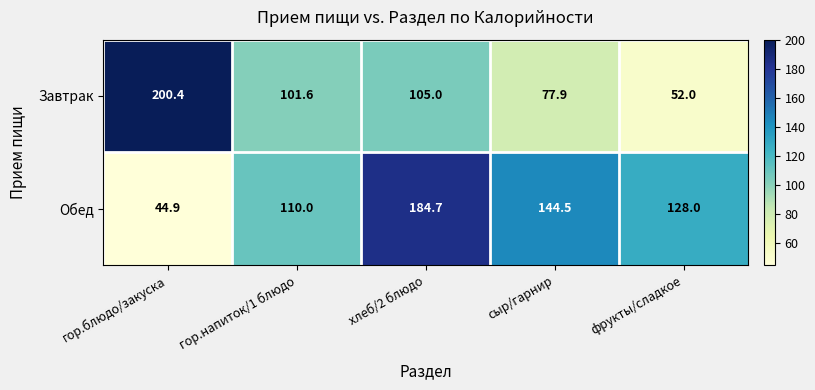

List the series in order of their overall mean, lowest first.

Завтрак, Обед